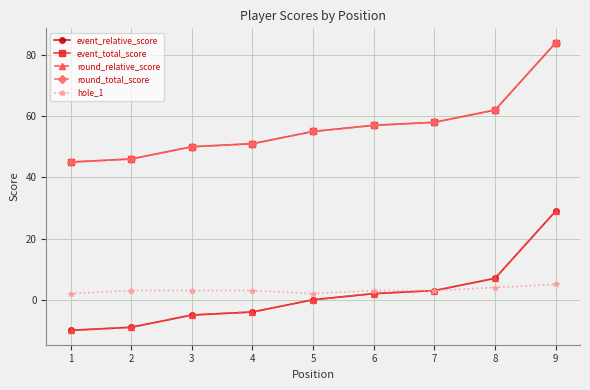

Which series has the widest spread of values?

event_relative_score